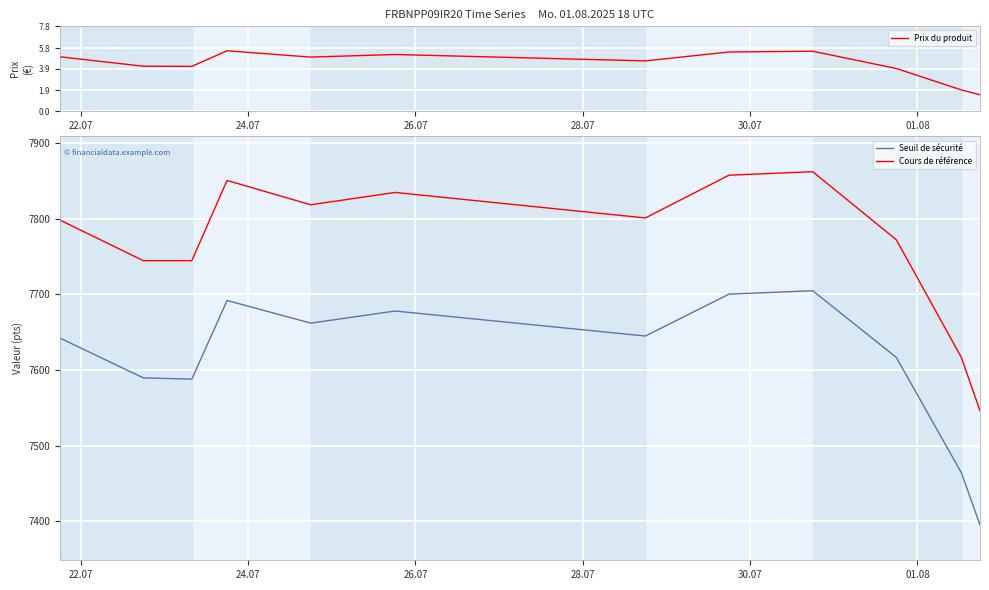

How many categories are shown in the chart?

12